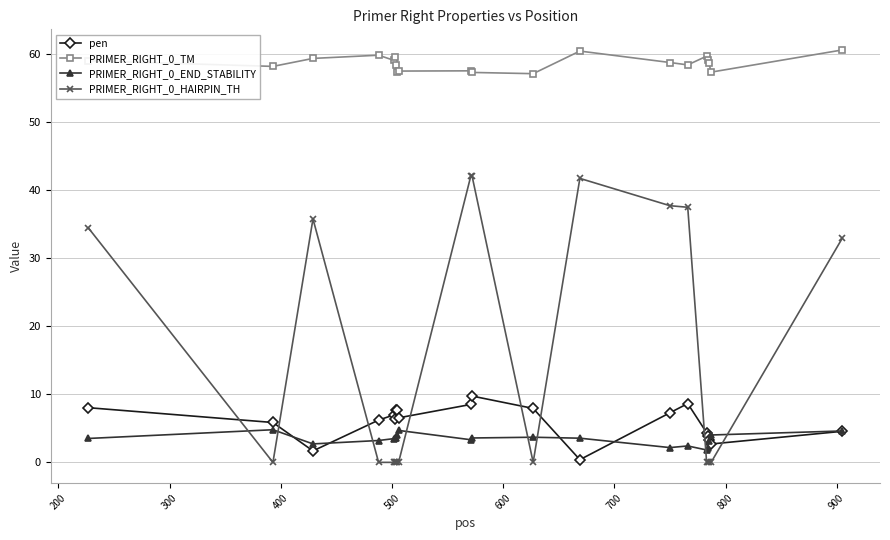

True or false: PRIMER_RIGHT_0_TM and pen cross at least once.

False